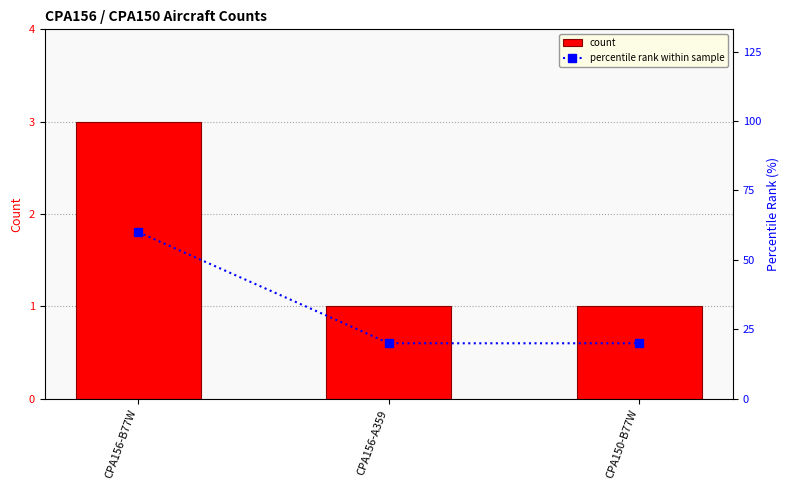

Which series has the largest total across all categories?

percentile rank within sample